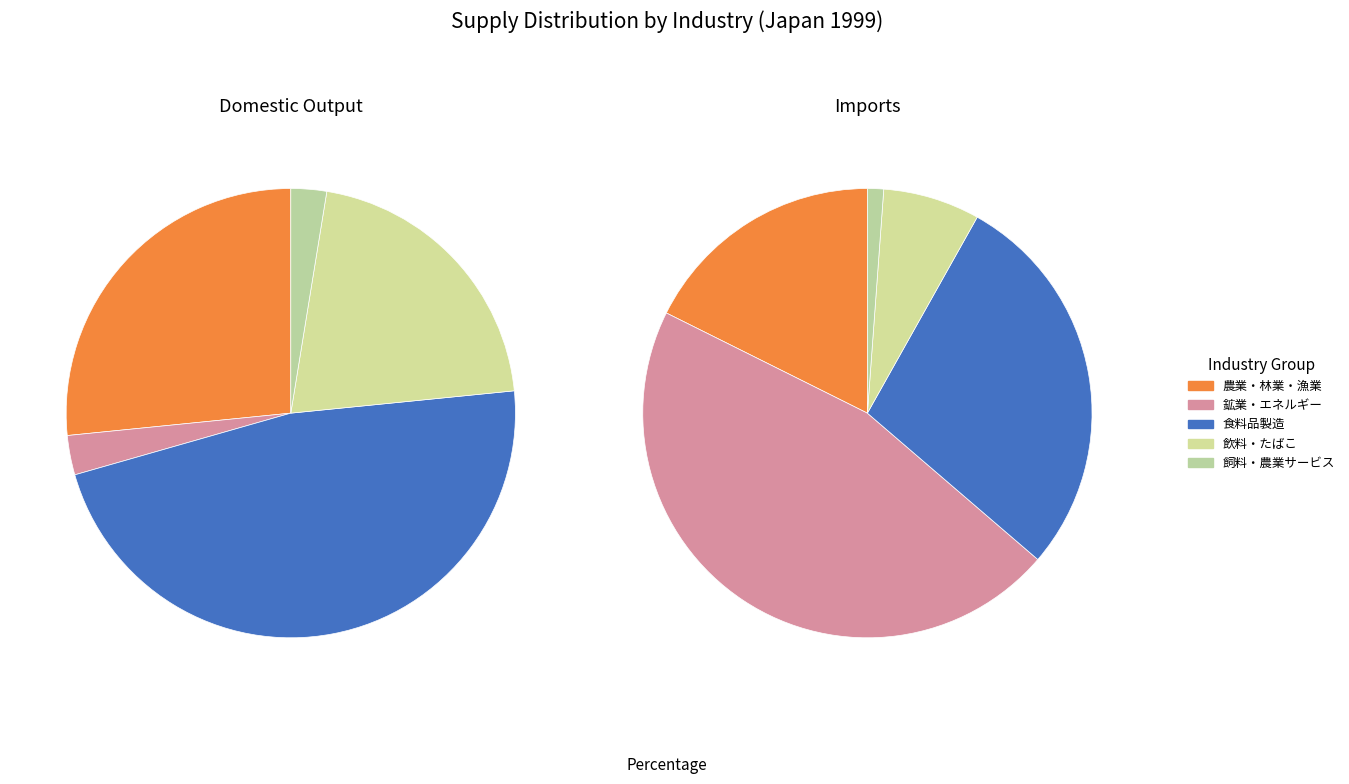

Does any single category account for the majority?

No